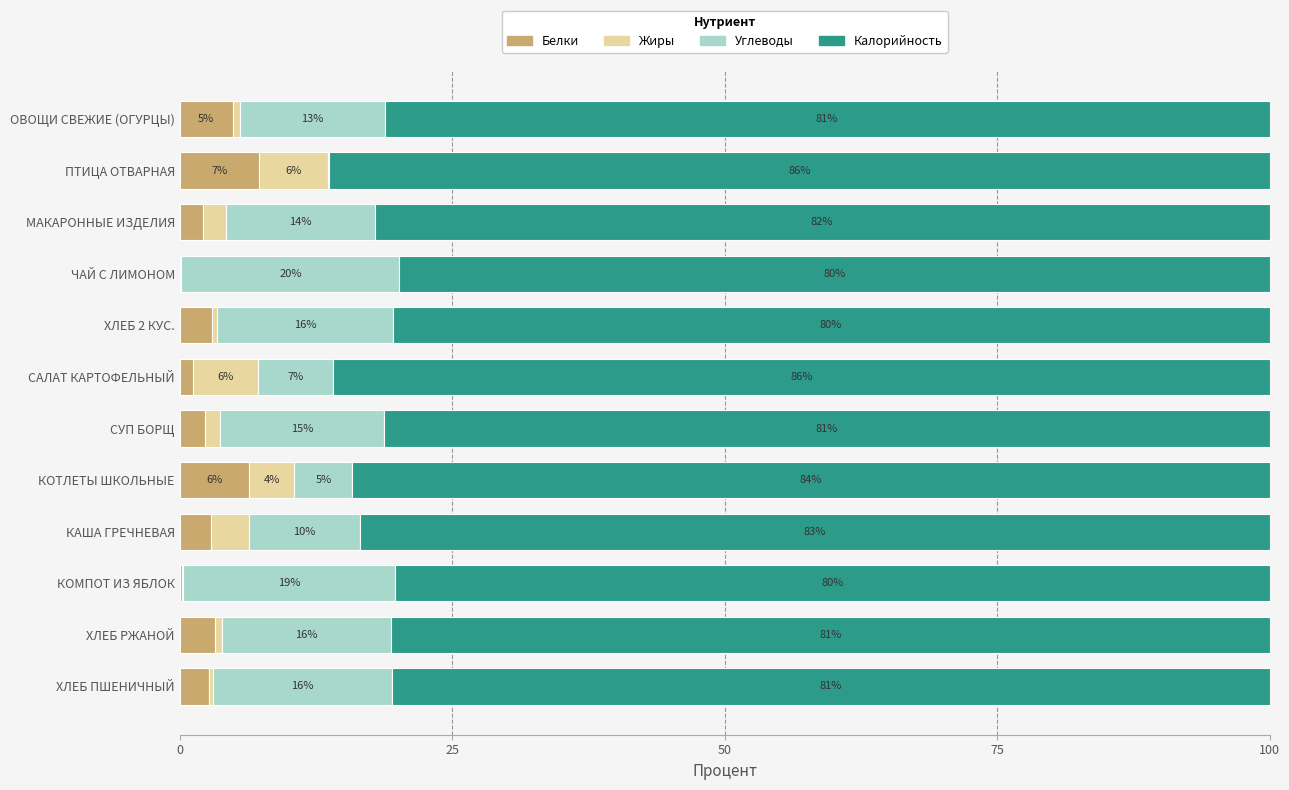

What is the total value across all series at ХЛЕБ ПШЕНИЧНЫЙ?

100.0